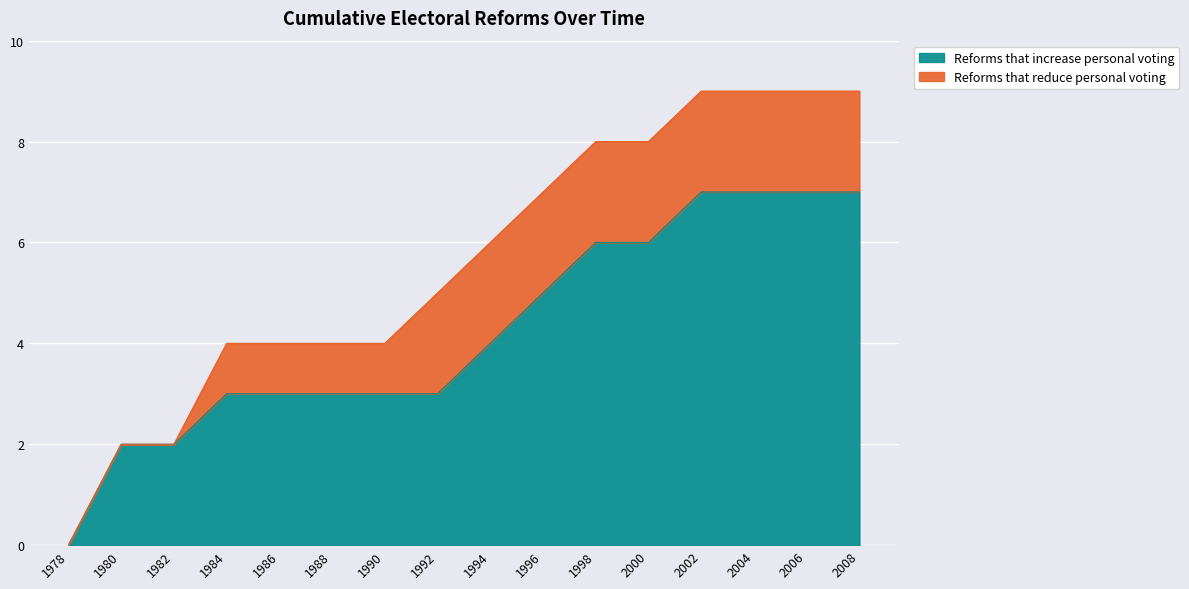

True or false: the data shows 6 at 1998.

True